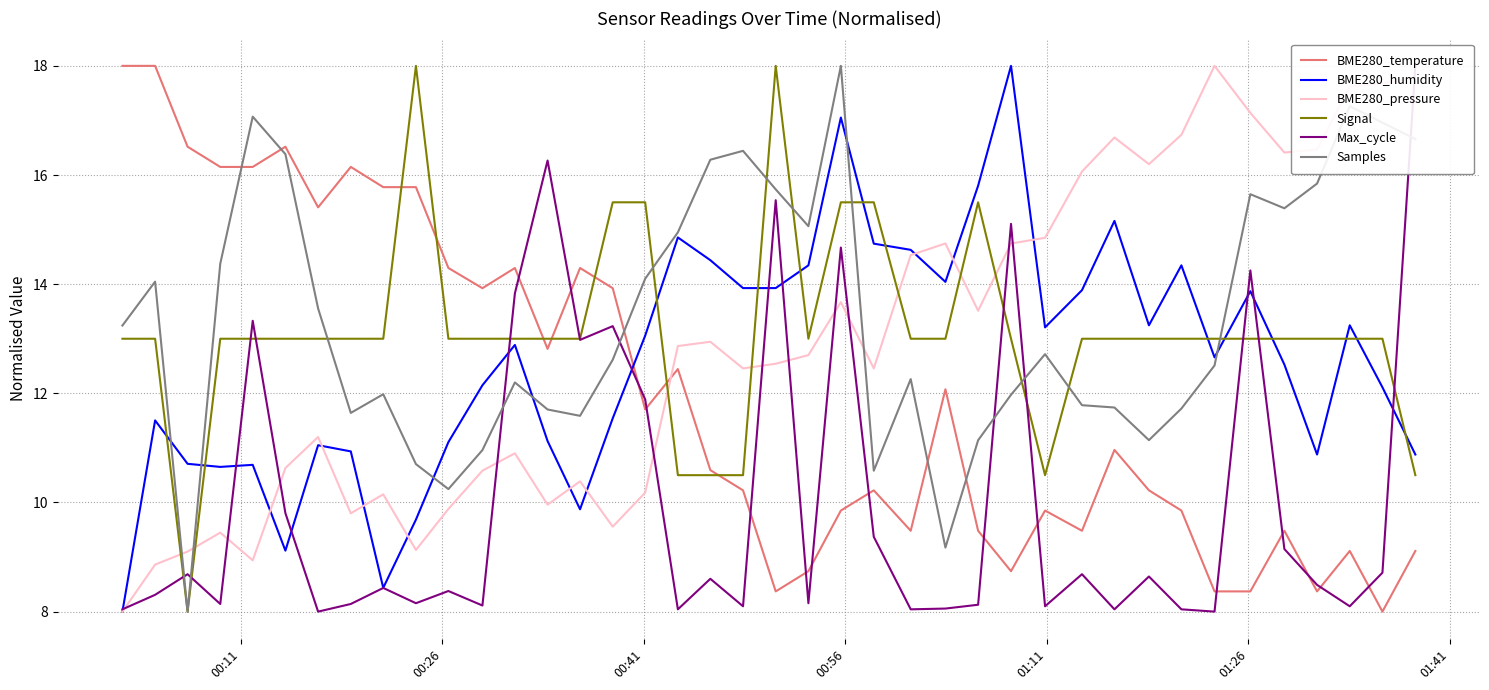

What are all the series names shown in the legend?

BME280_temperature, BME280_humidity, BME280_pressure, Signal, Max_cycle, Samples